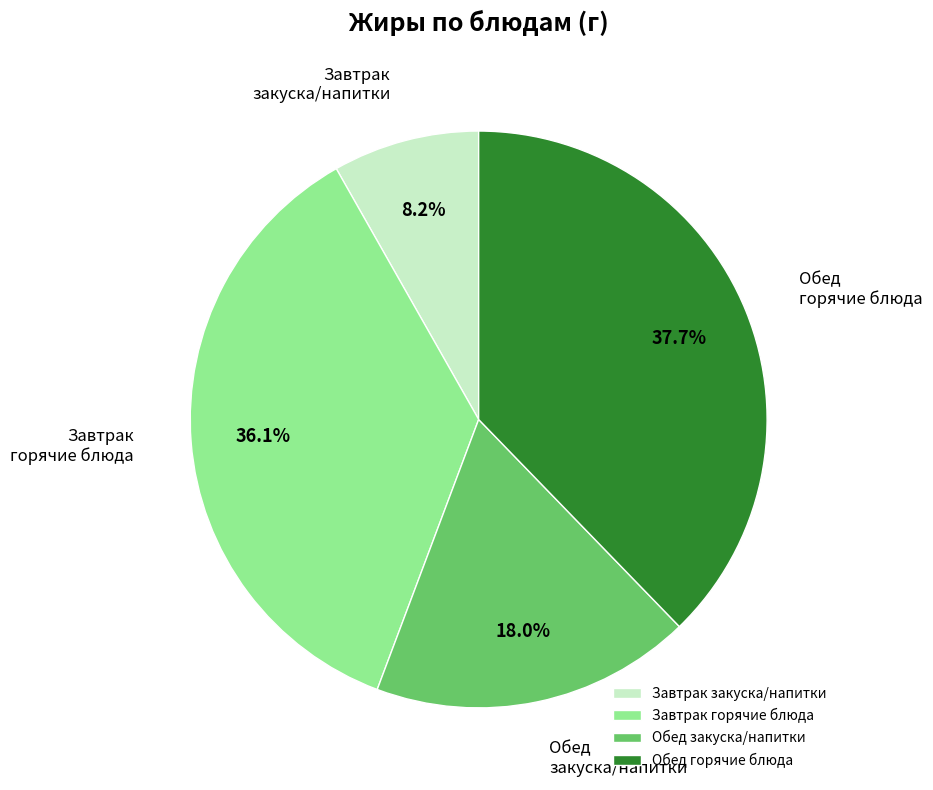

What percentage is NOT represented by Завтрак закуска/напитки?

91.8%